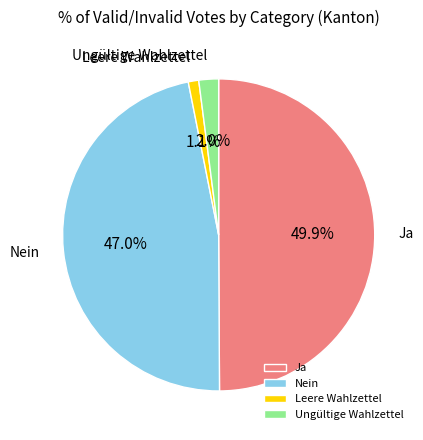

To the nearest percent, what portion does Ja represent?

50%